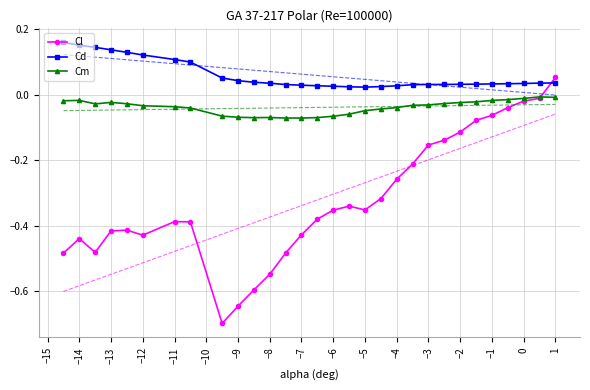

Where is the first local maximum for Cm?

−14